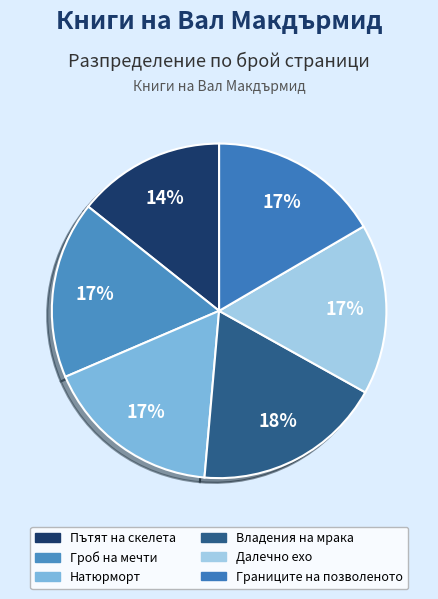

Is there a majority slice in this chart?

No